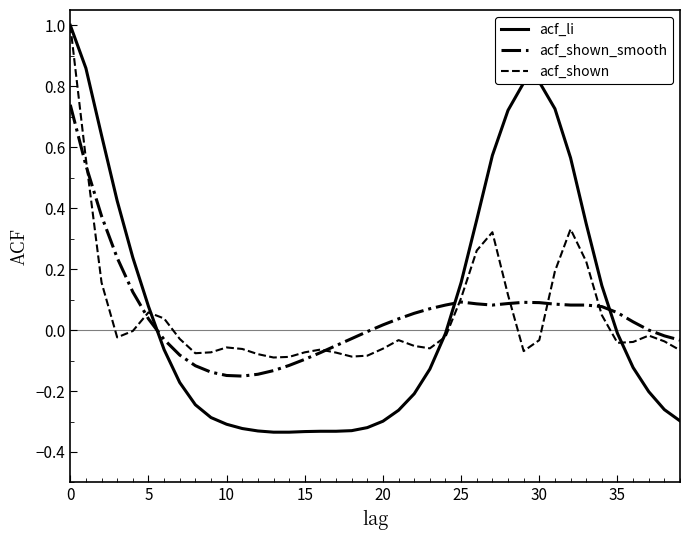

True or false: acf_li and acf_shown_smooth intersect in this chart.

True